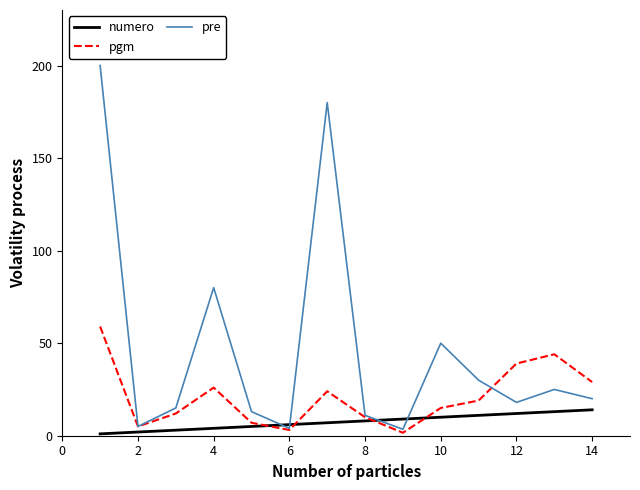

Rank the series by their average value, from highest to lowest.

pre, pgm, numero